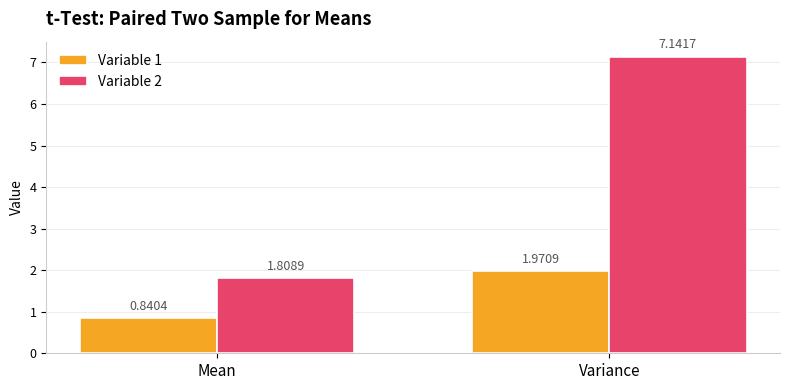

Count the Variable 1 values in the range 0 to 1.

1